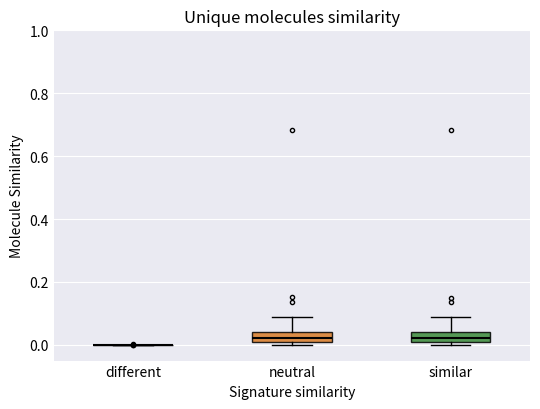

Reading left to right, read every box against the y-axis: the position of its median line, the range the box covers, and the ends of its whiskers. The values are not printed on the chart, so give them approximately, as read against the axis.

different: box collapsed to a line at 0.00, whiskers 0.00 to 0.00
neutral: median 0.02, box 0.00 to 0.04, whiskers 0.00 (just below the box's lower edge) to 0.08
similar: median 0.02, box 0.00 to 0.04, whiskers 0.00 (just below the box's lower edge) to 0.08